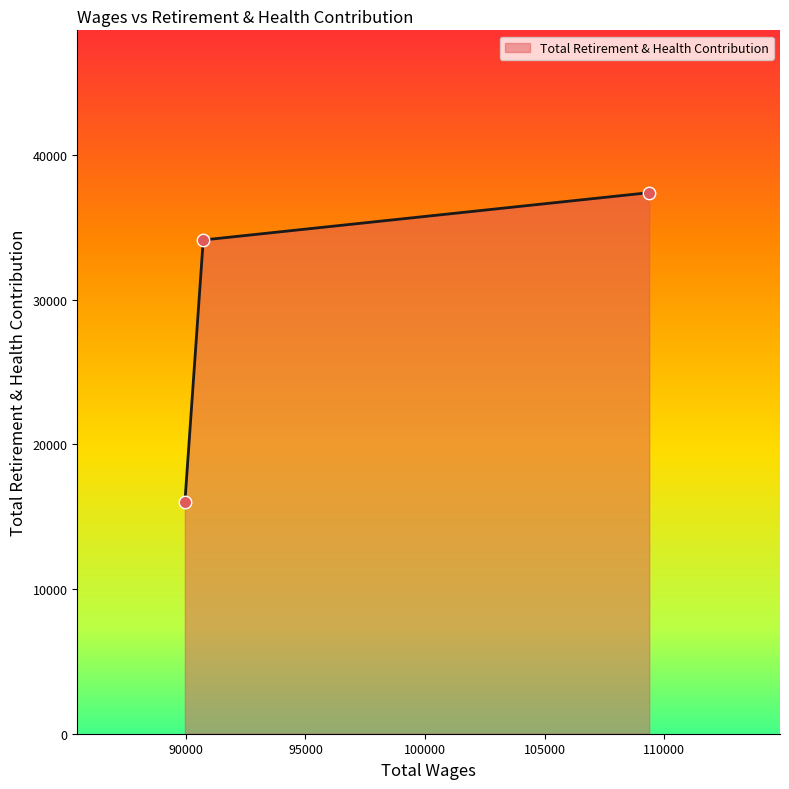

What is the maximum value shown in the chart?

37397